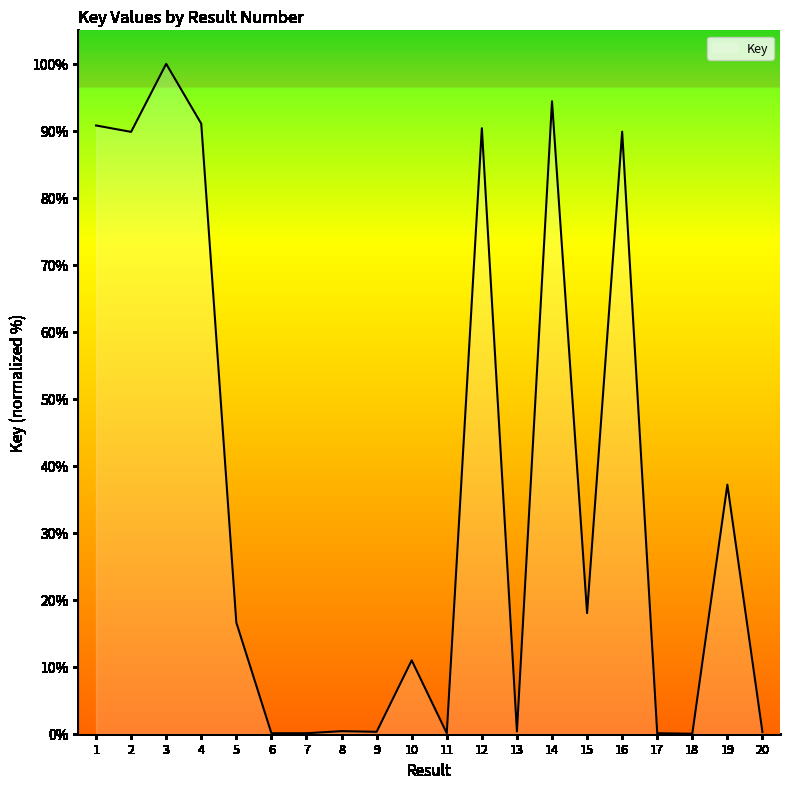

What is the maximum value shown in the chart?

100.0